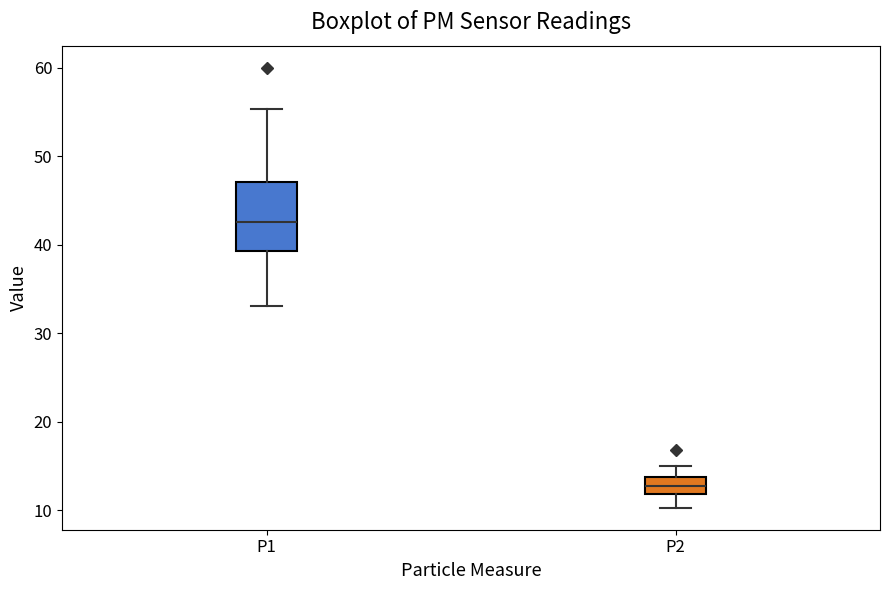

Where is the lower edge of the box for P1 on the y-axis? The values are not printed on the chart, so give them approximately, as read against the axis.

39